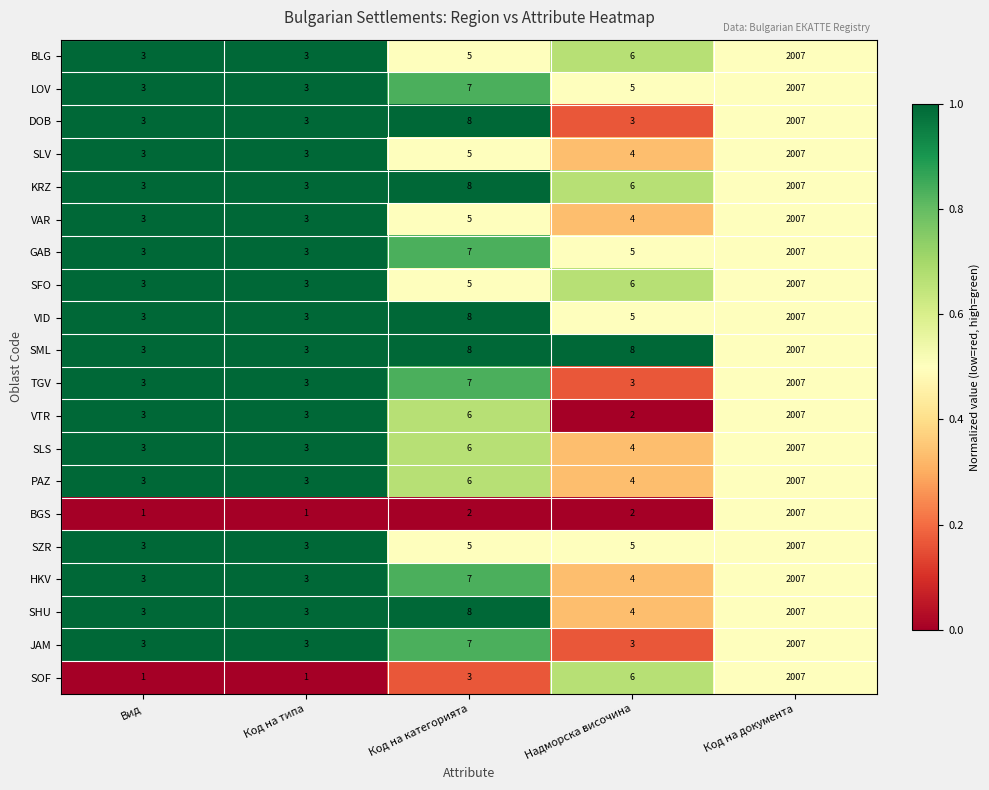

The value of VAR at Код на категорията is 5. True or false?

True